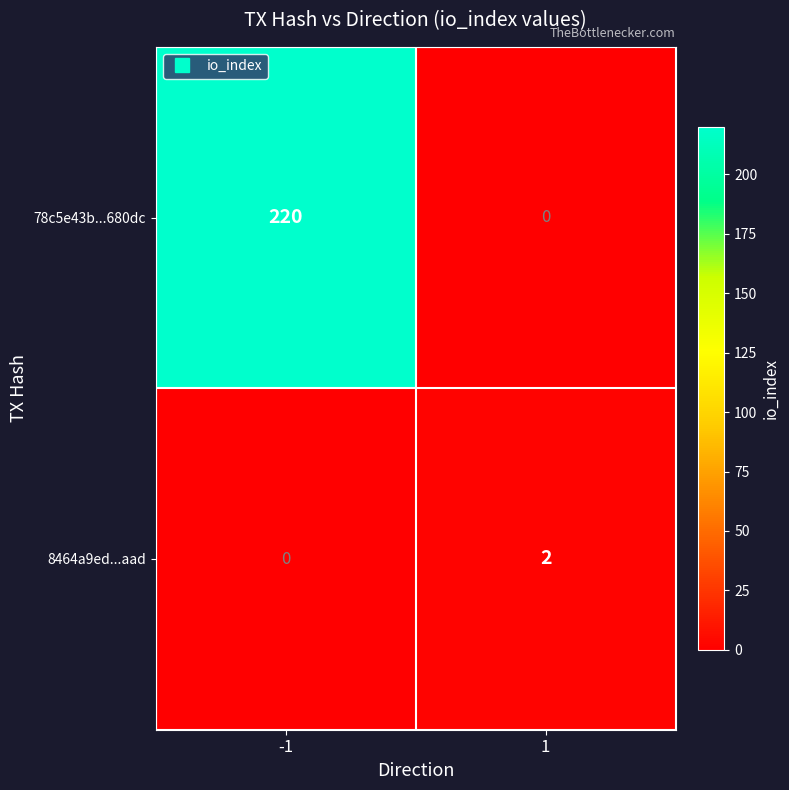

At which category is the sum across all series the highest?

-1